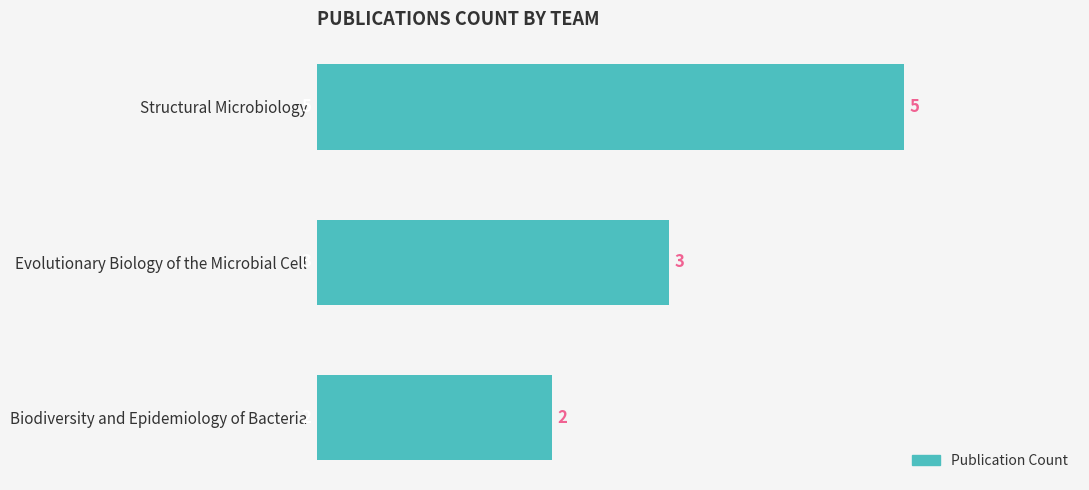

Reading top to bottom, what are all the values shown in this chart?

Structural Microbiology=5	Evolutionary Biology of the Microbial Cell=3	Biodiversity and Epidemiology of Bacteria=2